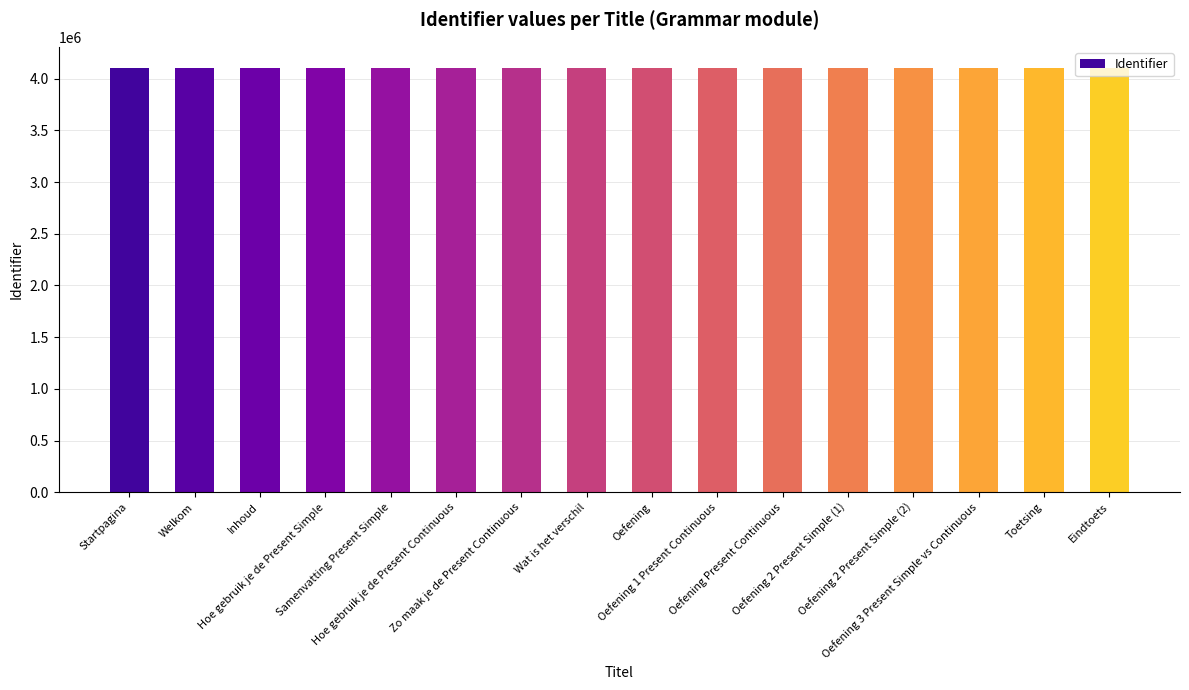

What is the sum of the values at Toetsing and Samenvatting Present Simple?

8204994